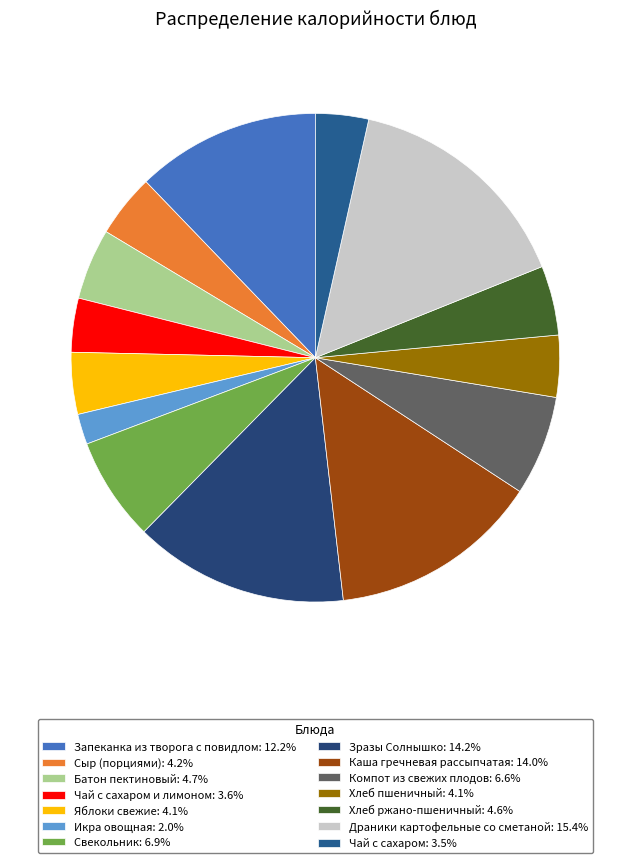

Count the number of slices in the pie.

14